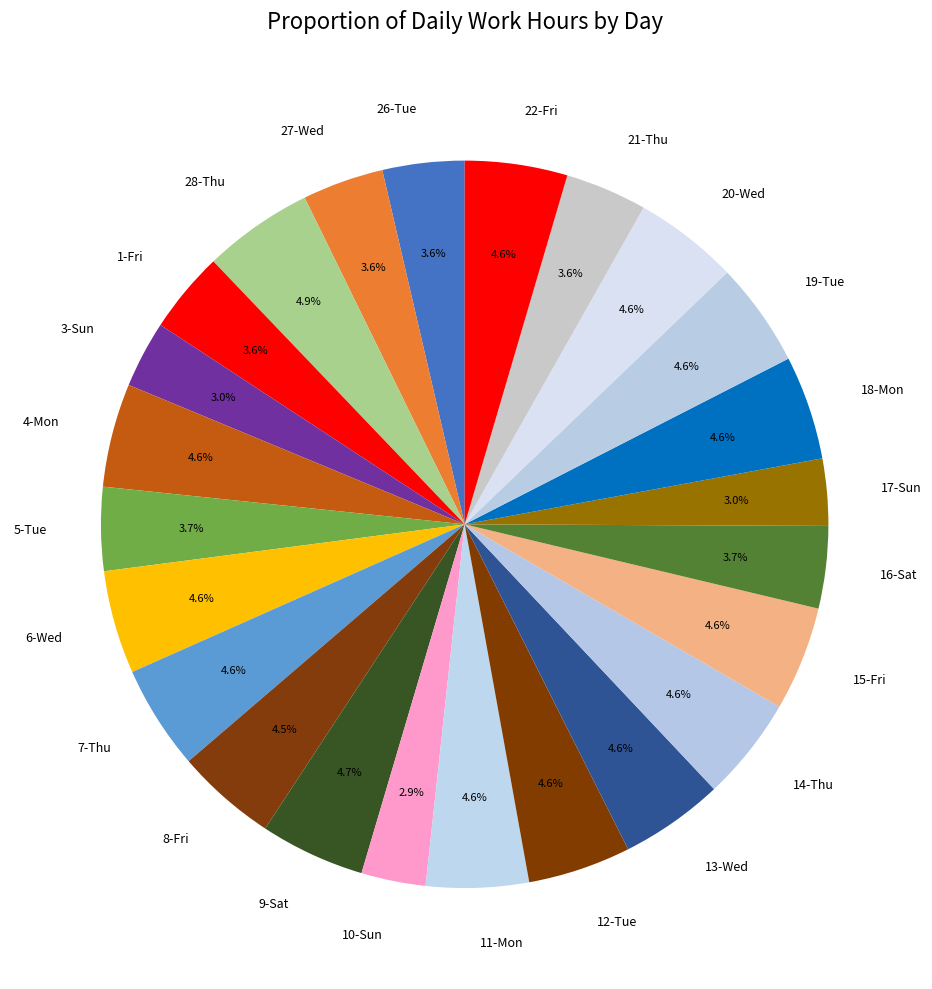

To the nearest percent, what percentage of the pie is 14-Thu?

5%